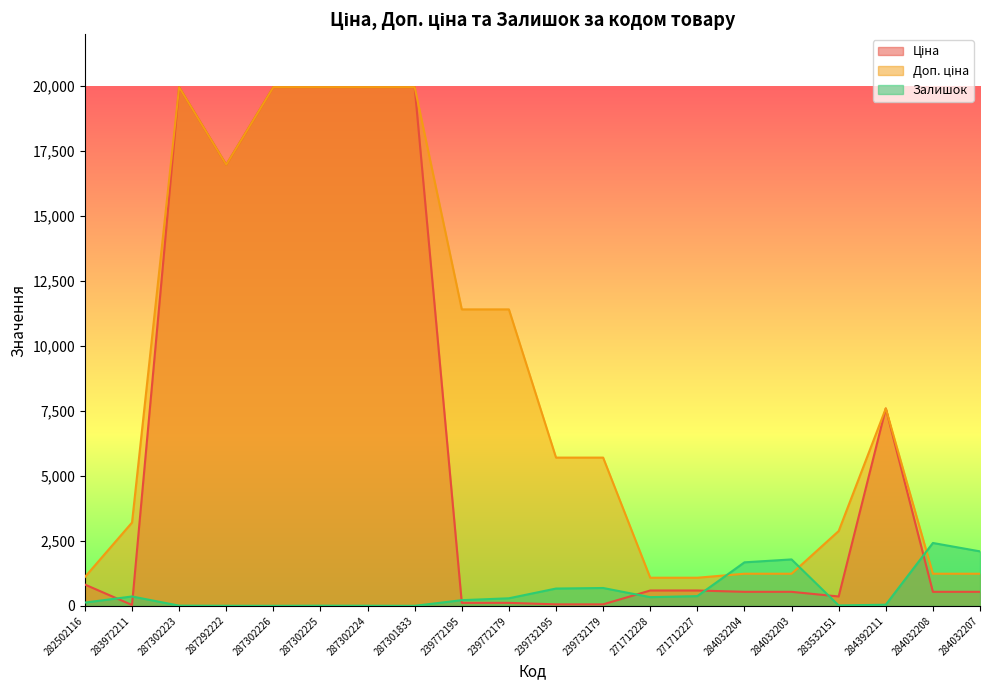

Which series has the largest range (max minus min)?

Ціна